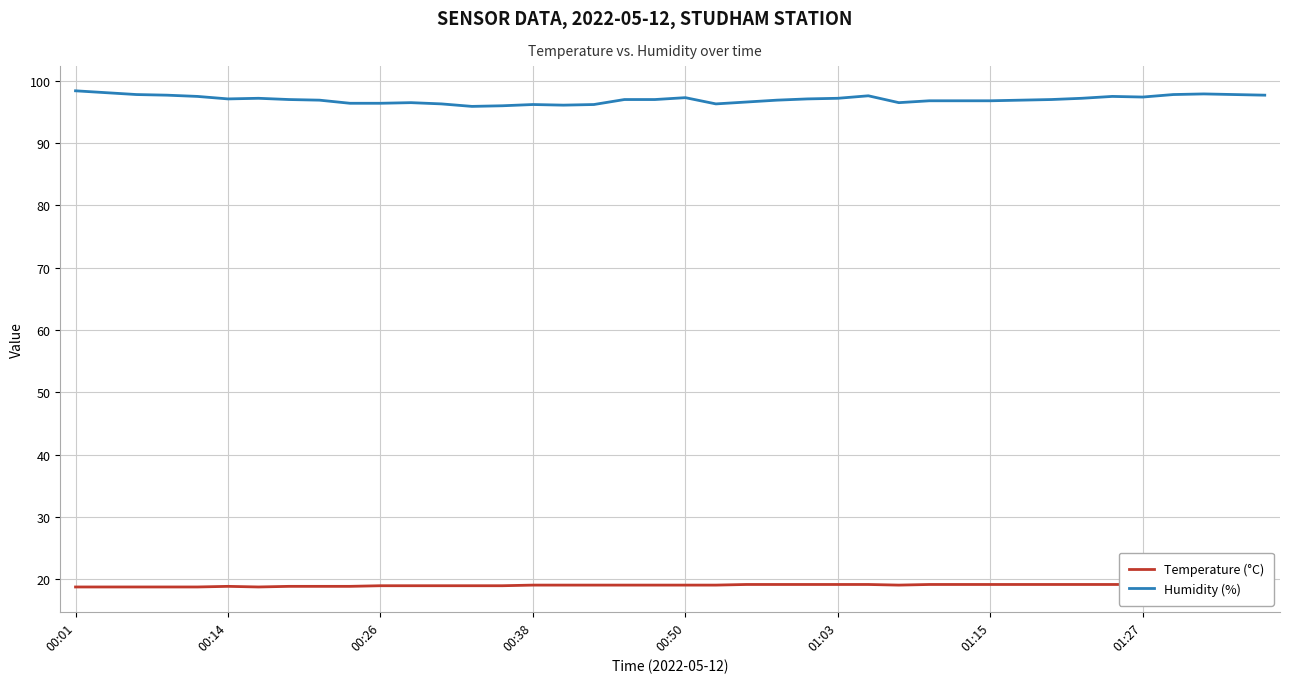

Is it true that Temperature (°C) equals 29.5 at 01:27?

False